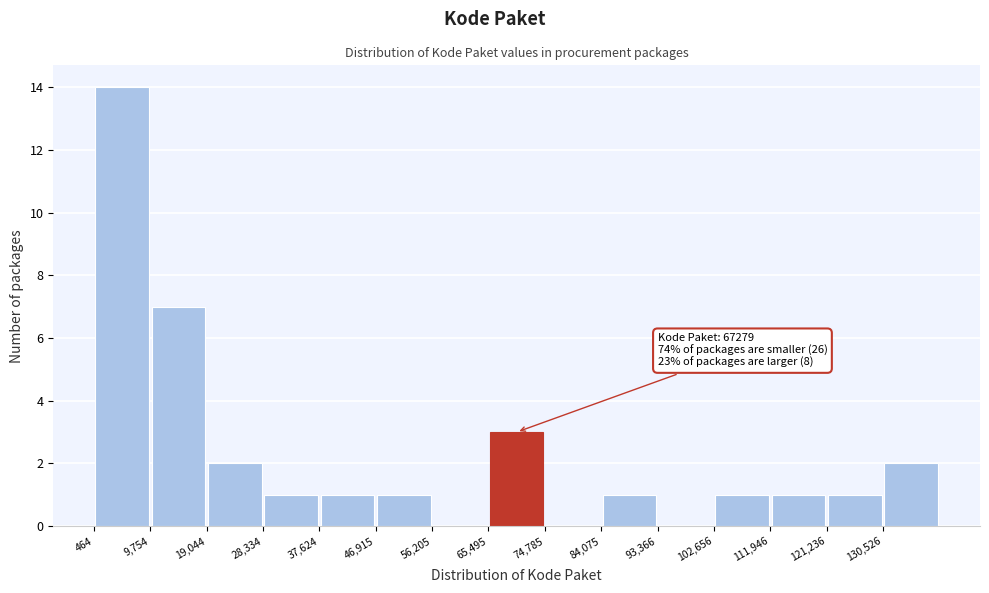

Over which range of the x-axis is the bar tallest?

0 to 10000